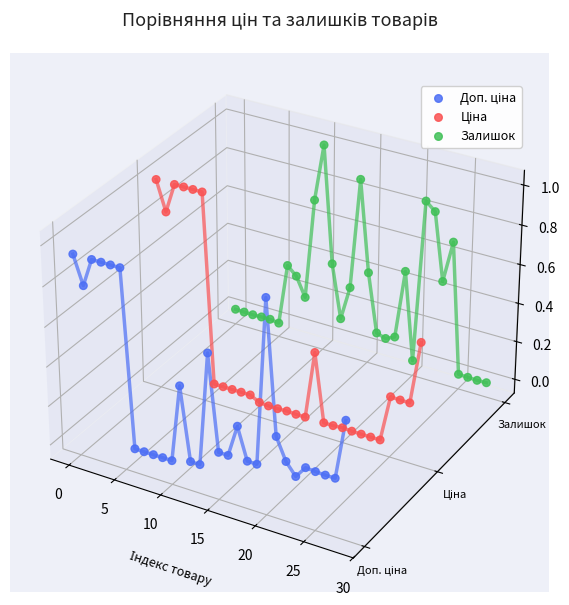

Is the value of Доп. ціна at 16 greater than the value of Ціна at 10?

No